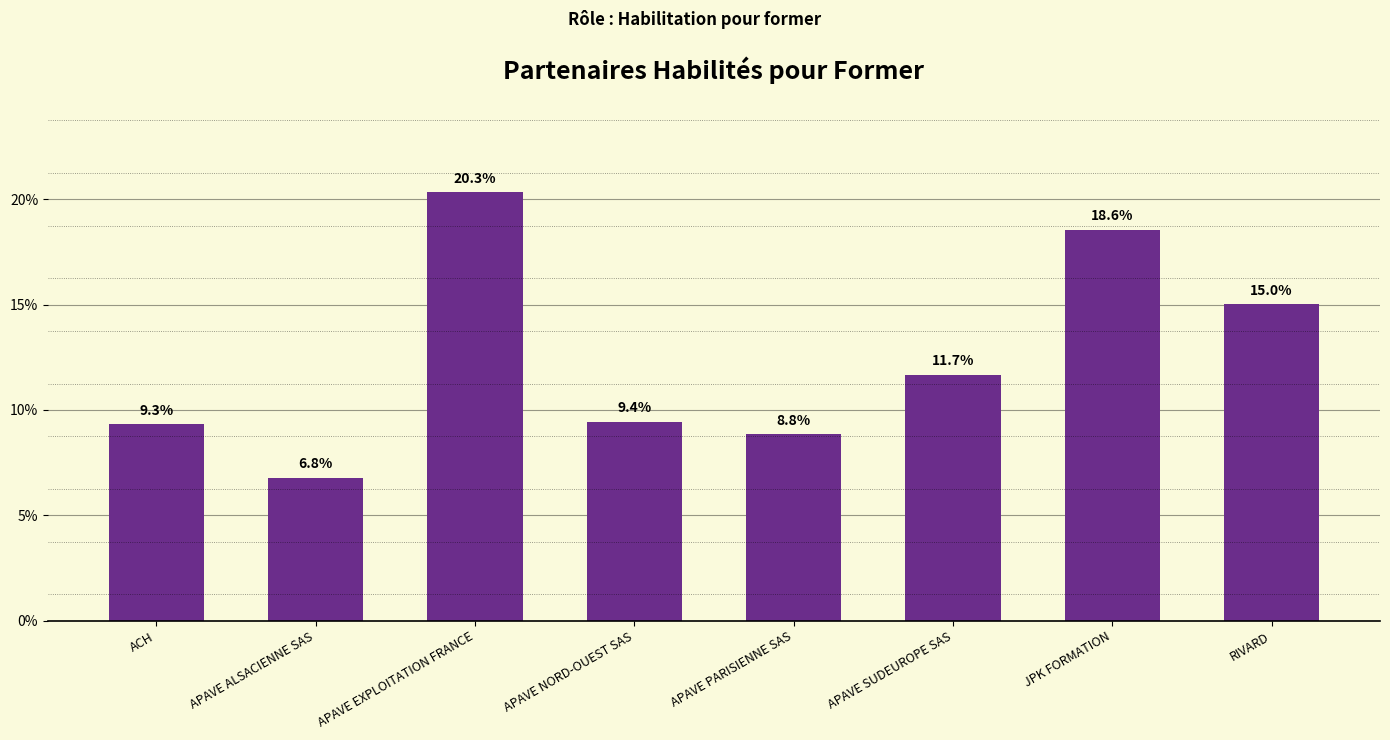

How many distinct data groups are displayed?

1